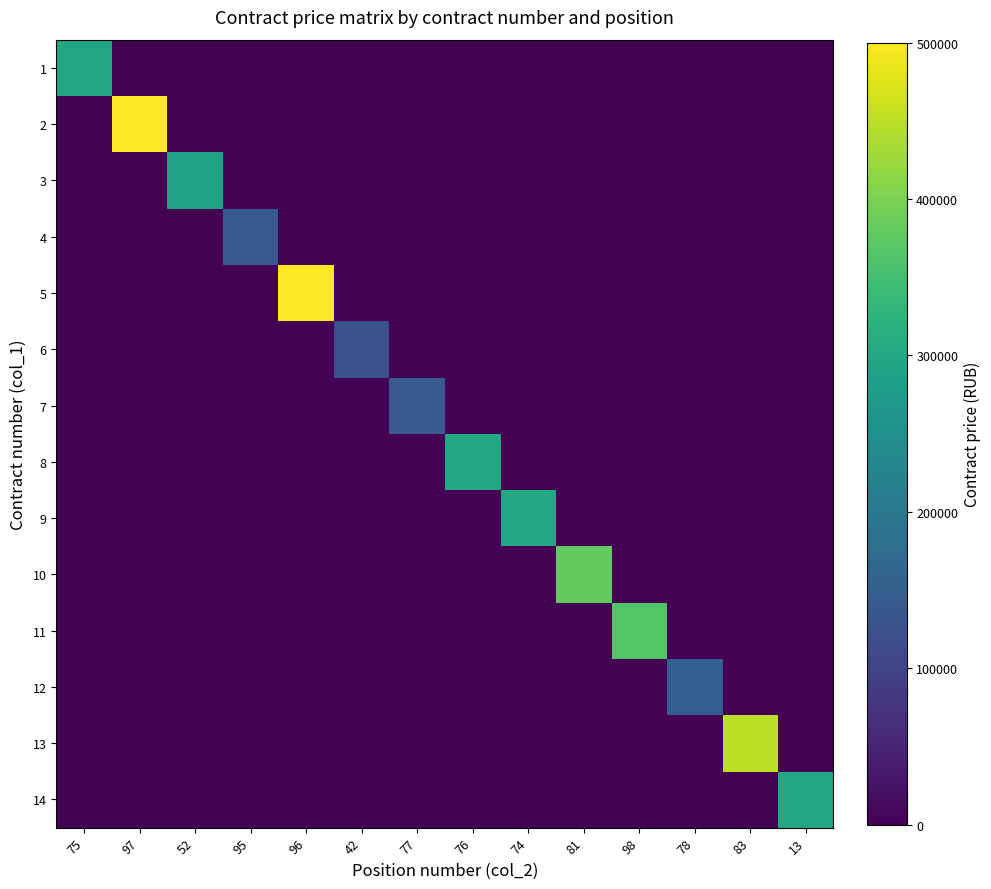

Reading left to right, transcribe all the data shown in this chart.

1: 75=300000	97=0	52=0	95=0	96=0	42=0	77=0	76=0	74=0	81=0	98=0	78=0	83=0	13=0
2: 75=0	97=500000	52=0	95=0	96=0	42=0	77=0	76=0	74=0	81=0	98=0	78=0	83=0	13=0
3: 75=0	97=0	52=290000	95=0	96=0	42=0	77=0	76=0	74=0	81=0	98=0	78=0	83=0	13=0
4: 75=0	97=0	52=0	95=139250	96=0	42=0	77=0	76=0	74=0	81=0	98=0	78=0	83=0	13=0
5: 75=0	97=0	52=0	95=0	96=499680	42=0	77=0	76=0	74=0	81=0	98=0	78=0	83=0	13=0
6: 75=0	97=0	52=0	95=0	96=0	42=125880	77=0	76=0	74=0	81=0	98=0	78=0	83=0	13=0
7: 75=0	97=0	52=0	95=0	96=0	42=0	77=144000	76=0	74=0	81=0	98=0	78=0	83=0	13=0
8: 75=0	97=0	52=0	95=0	96=0	42=0	77=0	76=300000	74=0	81=0	98=0	78=0	83=0	13=0
9: 75=0	97=0	52=0	95=0	96=0	42=0	77=0	76=0	74=300000	81=0	98=0	78=0	83=0	13=0
10: 75=0	97=0	52=0	95=0	96=0	42=0	77=0	76=0	74=0	81=380000	98=0	78=0	83=0	13=0
11: 75=0	97=0	52=0	95=0	96=0	42=0	77=0	76=0	74=0	81=0	98=365300	78=0	83=0	13=0
12: 75=0	97=0	52=0	95=0	96=0	42=0	77=0	76=0	74=0	81=0	98=0	78=150000	83=0	13=0
13: 75=0	97=0	52=0	95=0	96=0	42=0	77=0	76=0	74=0	81=0	98=0	78=0	83=450000	13=0
14: 75=0	97=0	52=0	95=0	96=0	42=0	77=0	76=0	74=0	81=0	98=0	78=0	83=0	13=300000